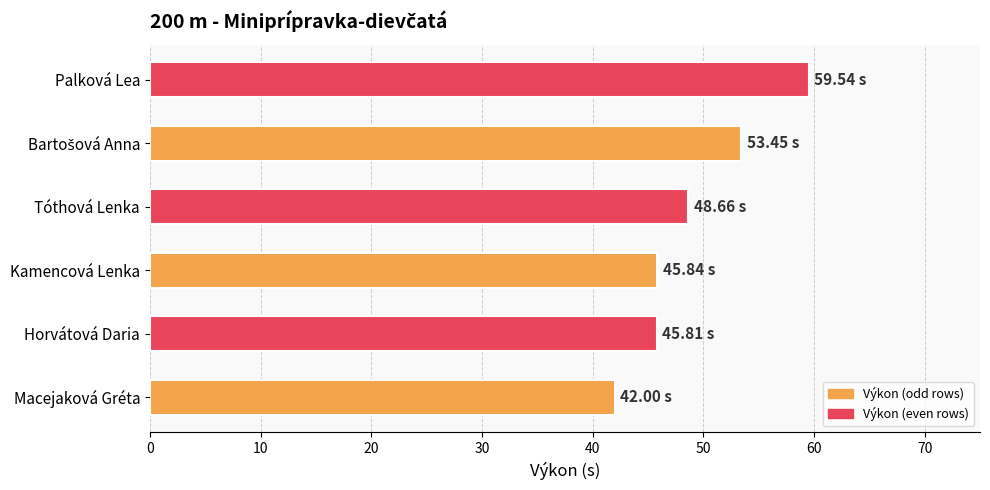

Are the bars horizontal?

Yes